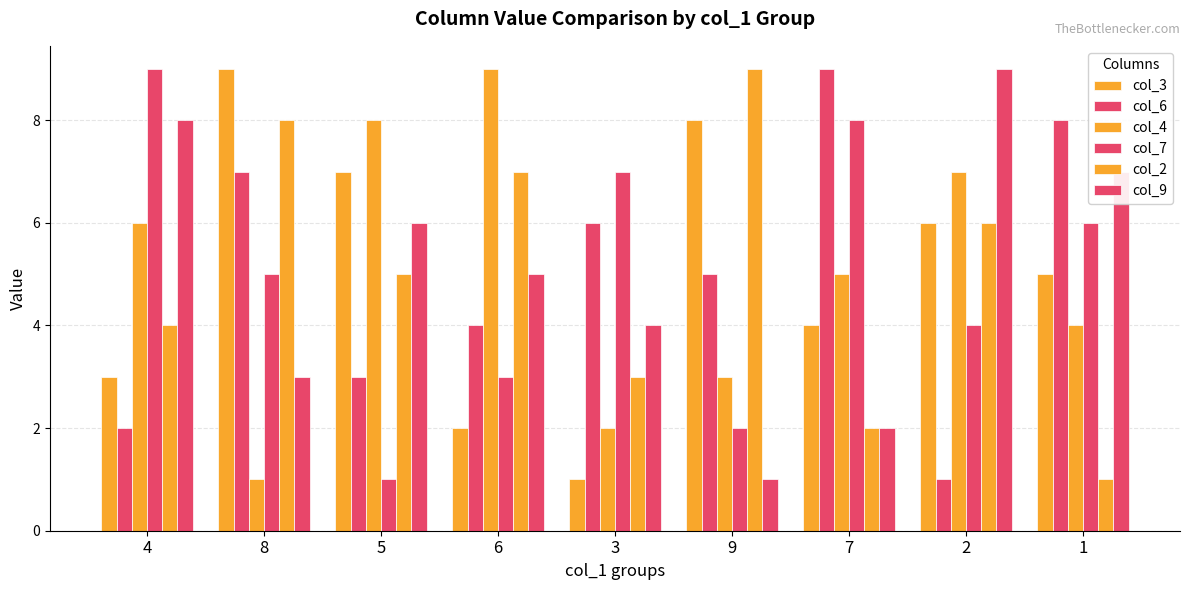

What position from the left is 9?

6